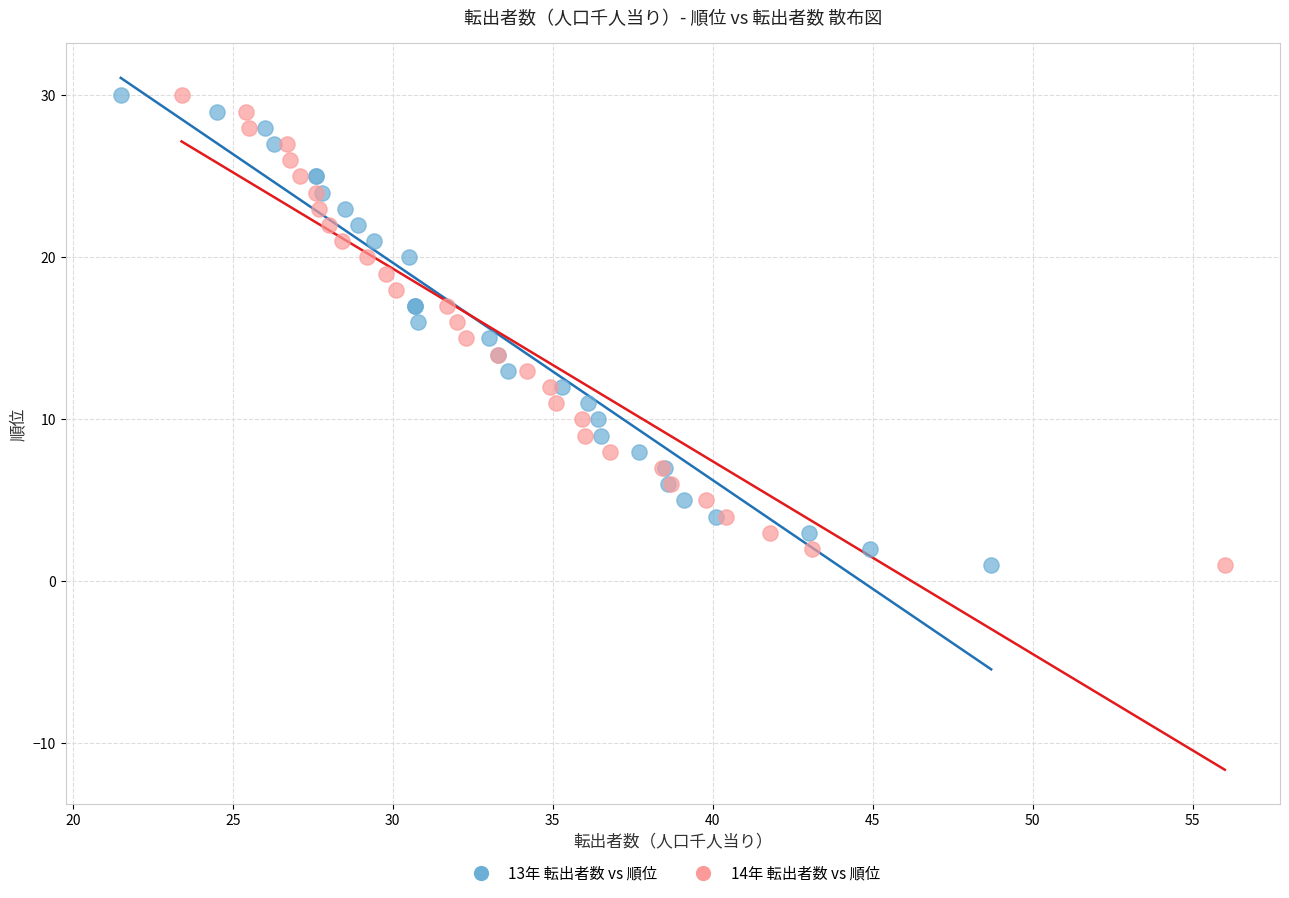

What are all the series names shown in the legend?

13年 転出者数 vs 順位, 14年 転出者数 vs 順位